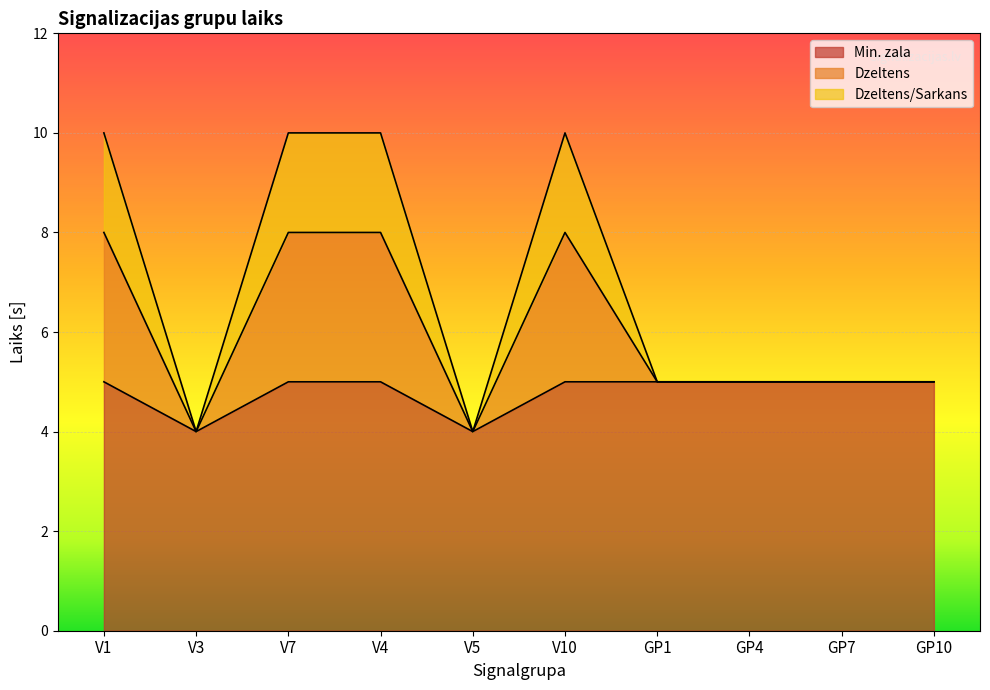

At how many categories does at least one series exceed 8?

4